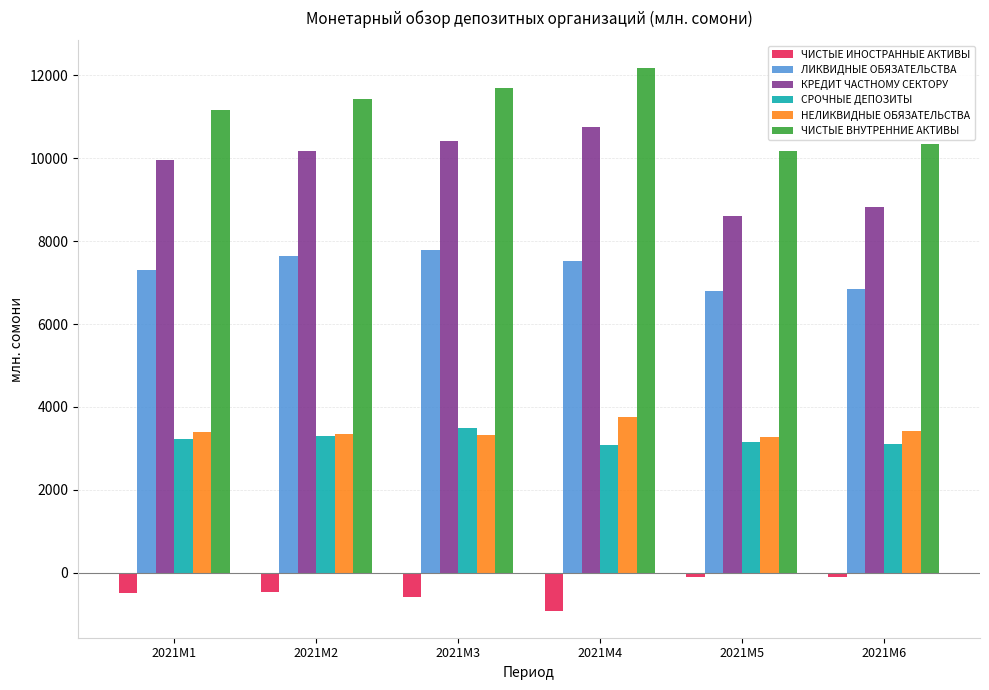

Are the bars grouped side by side (vs. stacked)?

Yes